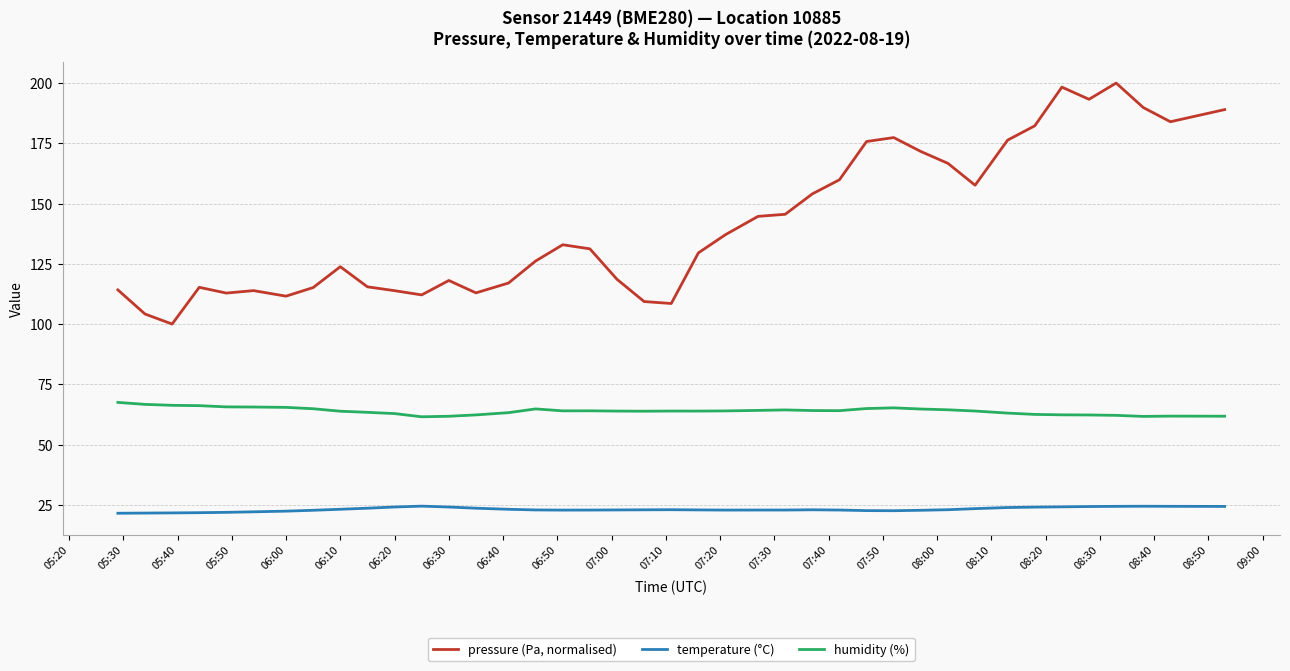

Which series has the largest range (max minus min)?

pressure (Pa, normalised)